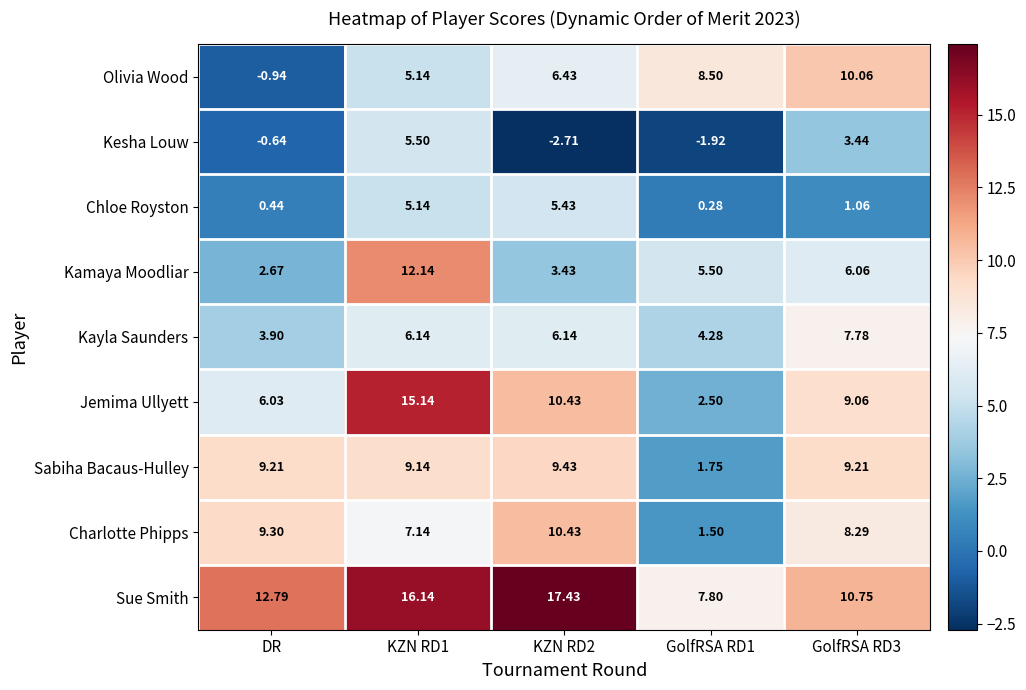

Is the value of Kayla Saunders at DR greater than the value of Charlotte Phipps at DR?

No